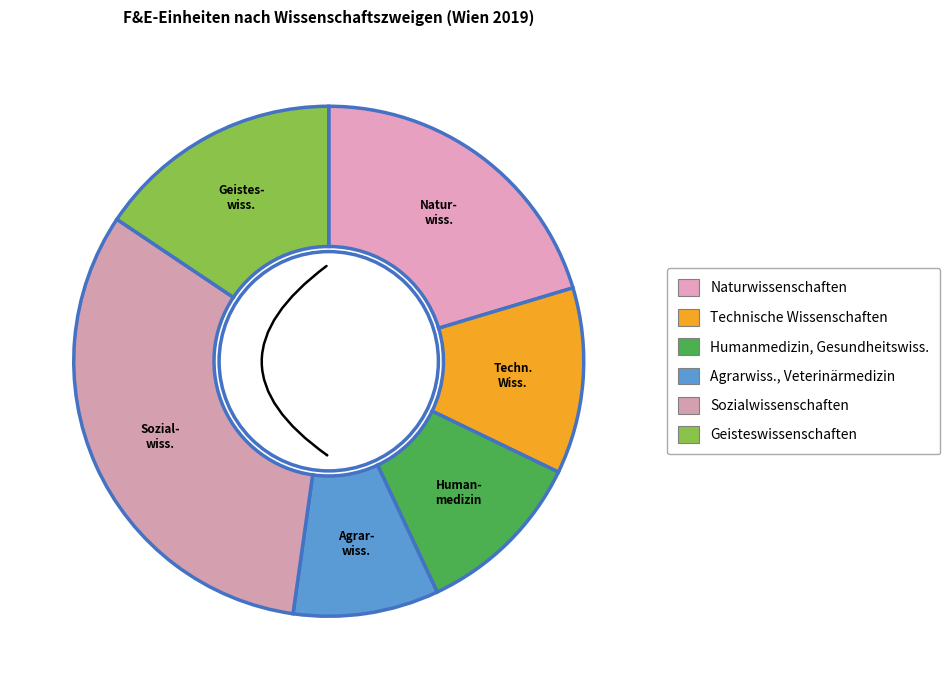

To the nearest percent, what is the average slice percentage?

17%